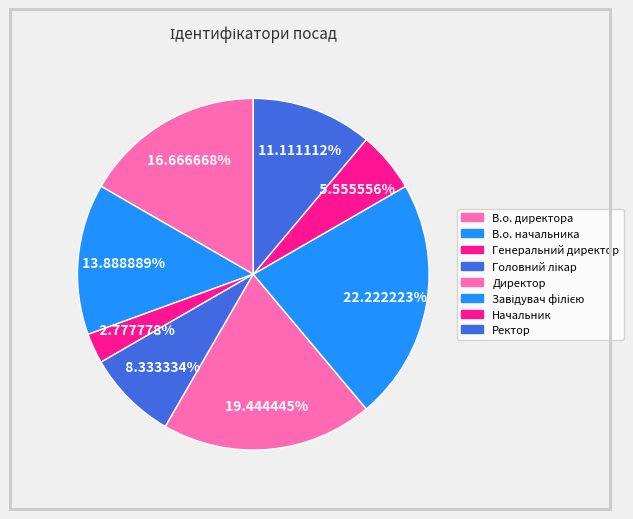

Count the number of slices in the pie.

8